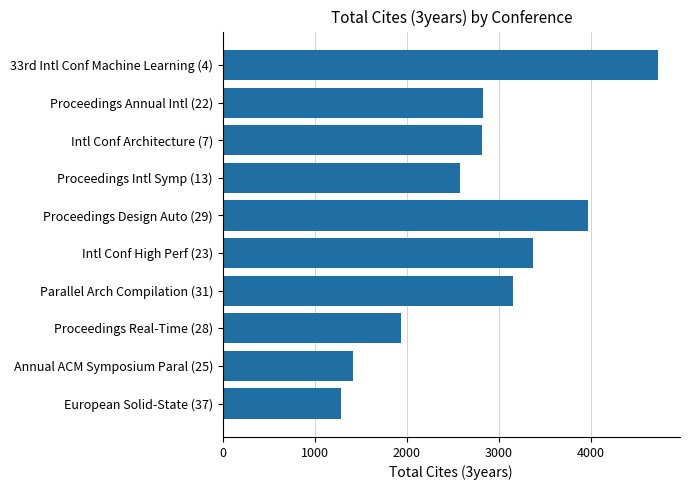

At which category does the chart reach its peak across all series?

33rd Intl Conf Machine Learning (4)